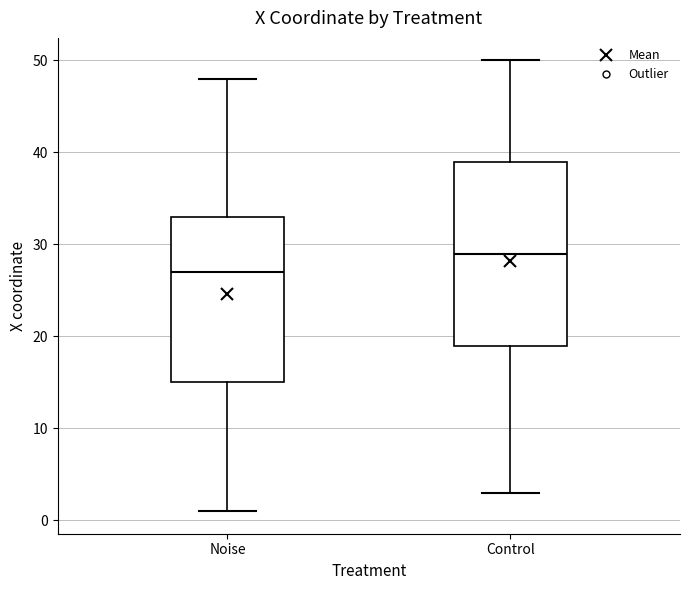

Where does the median line of the box for Control sit on the y-axis? The values are not printed on the chart, so give them approximately, as read against the axis.

29